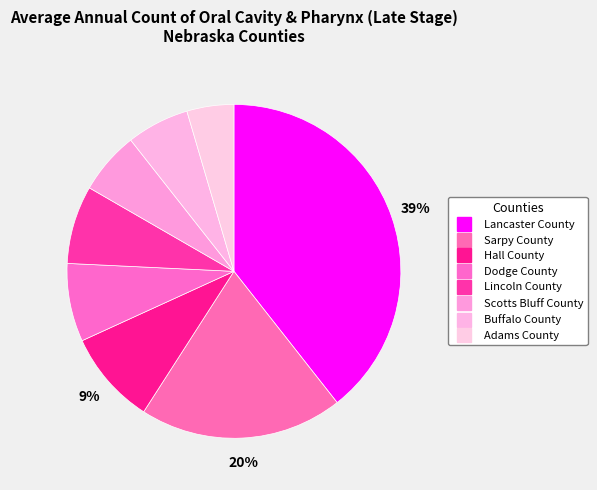

Count the number of slices in the pie.

8